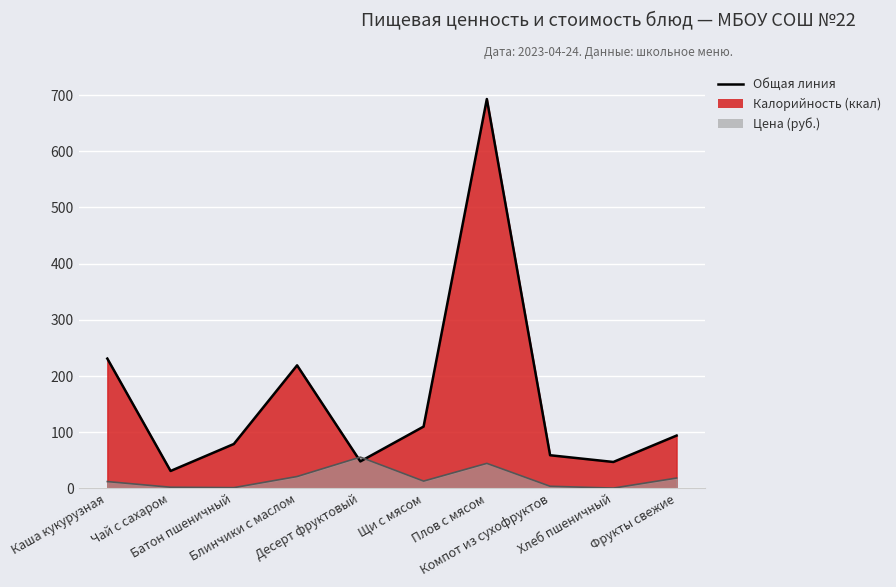

What is the sum of the Калорийность values at Щи с мясом and Плов с мясом?

803.0